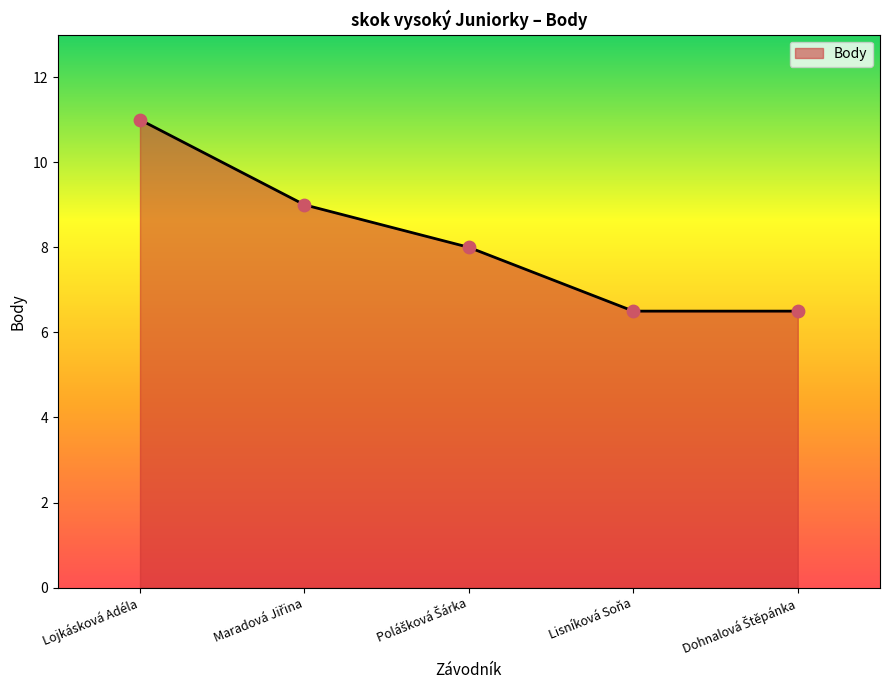

What is the change in value from Lojkásková Adéla to Lisníková Soňa?

-4.5